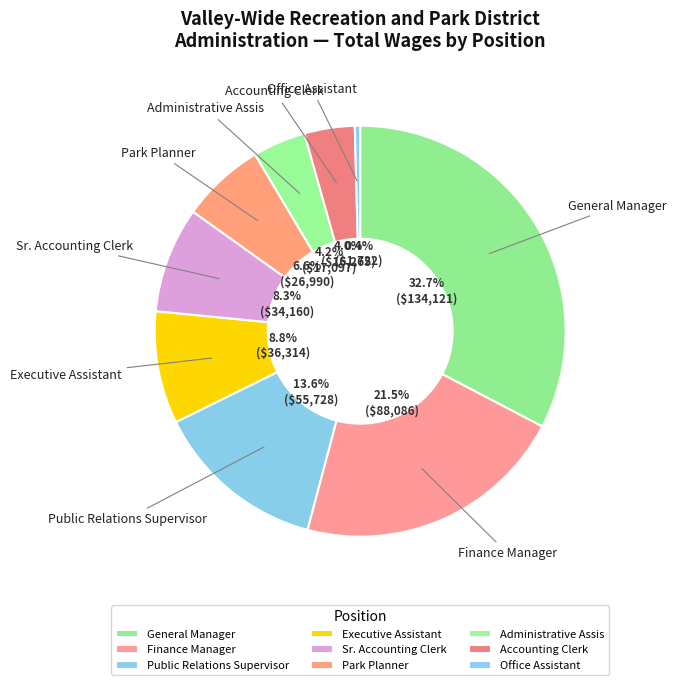

Approximately how many times larger is the value at Administrative Assis compared to Executive Assistant?

0.5